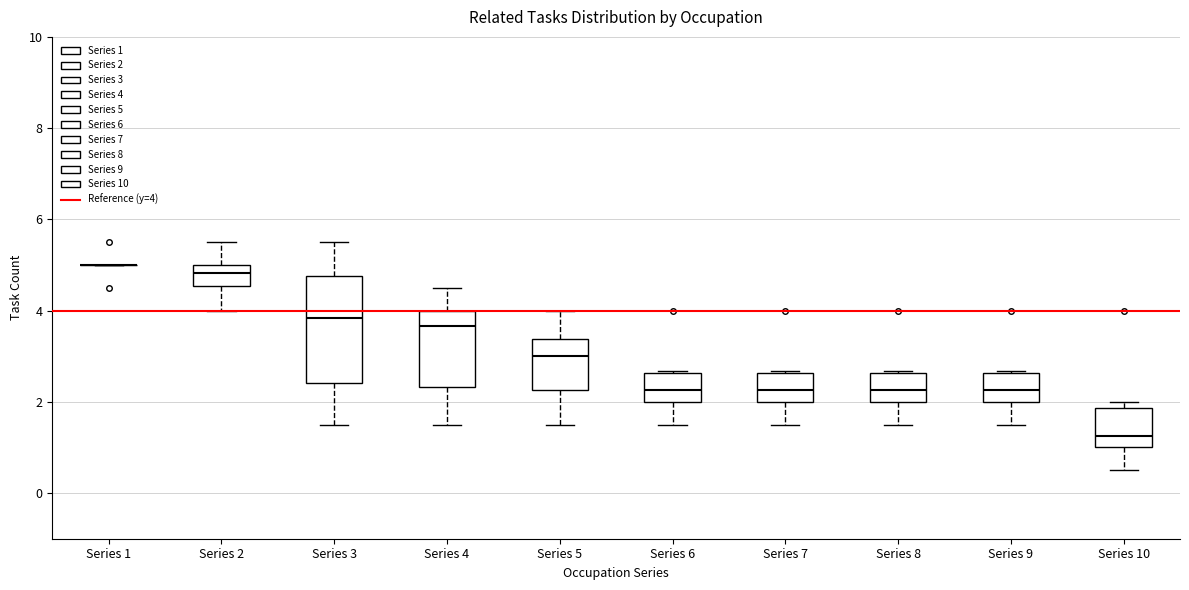

Comparing the boxes themselves (not the whiskers), which one is the tallest?

Series 3